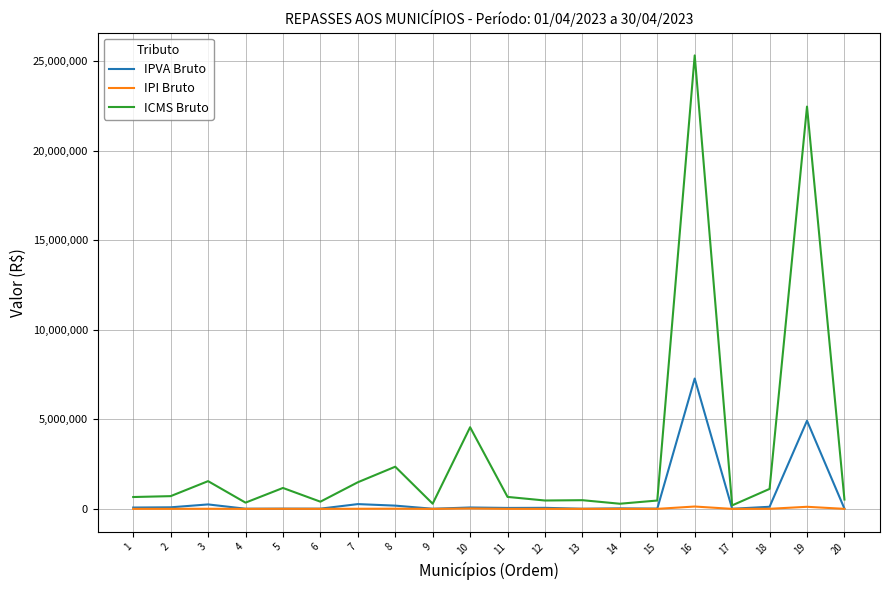

List the series in order of their peak value, highest first.

ICMS Bruto, IPVA Bruto, IPI Bruto